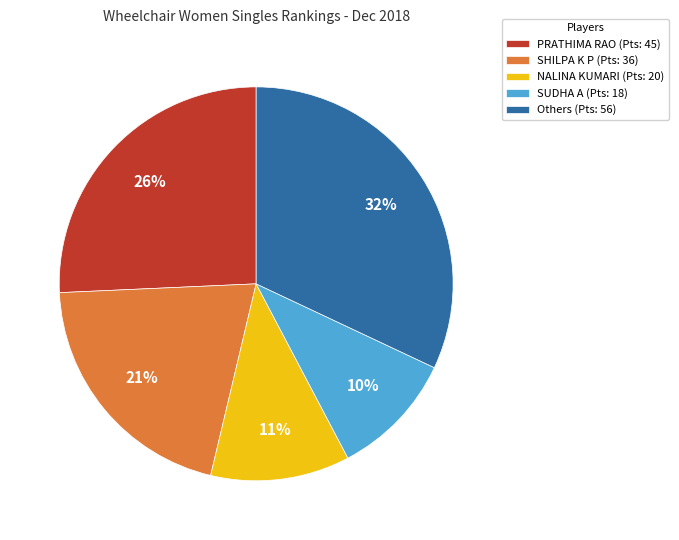

Do SHILPA K P (Pts: 36) and Others (Pts: 56) together represent more than half of the pie?

Yes